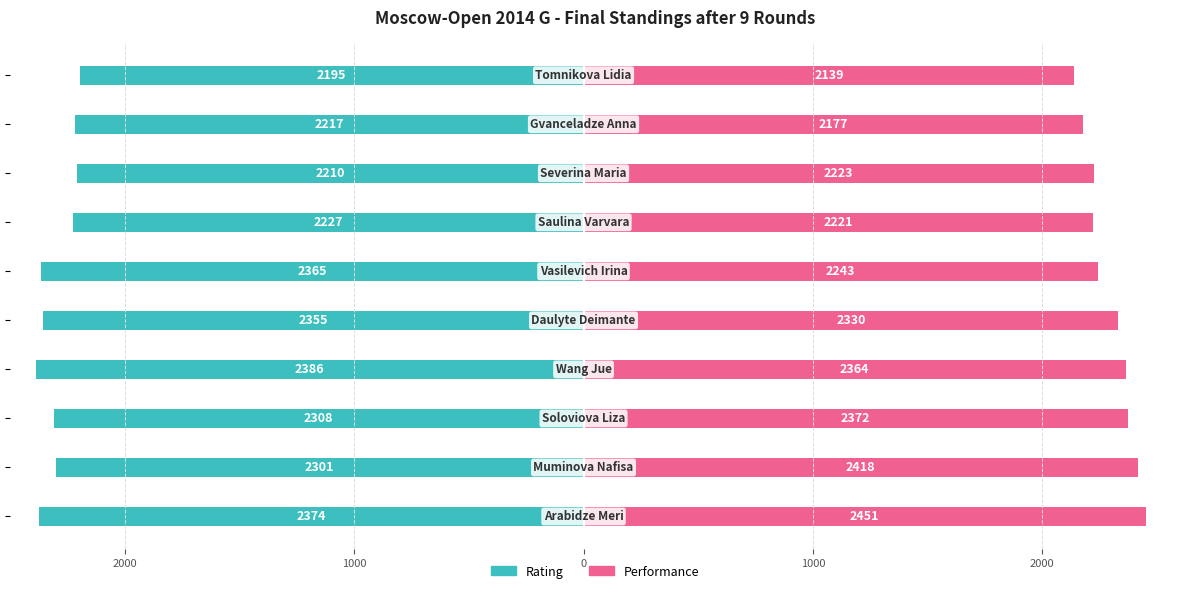

What value does the Rating series have at 1000, to the nearest 50?

-2300